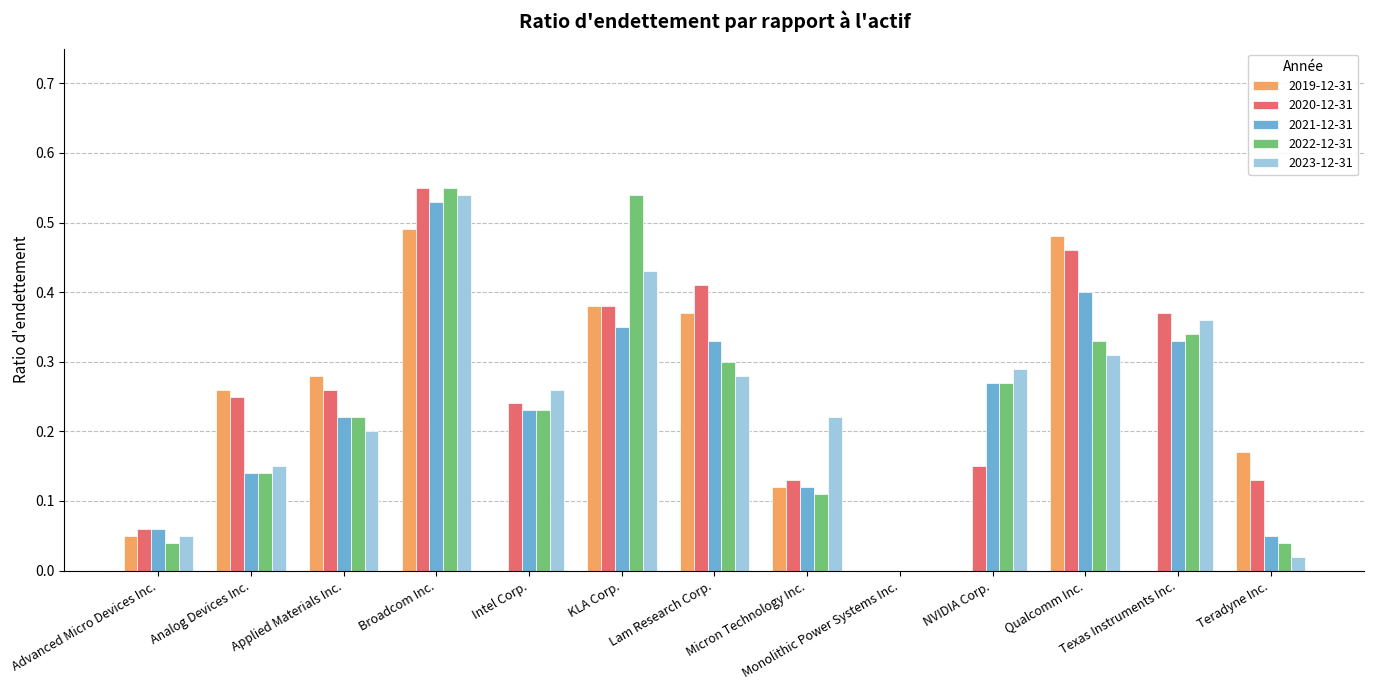

Is the value of 2022-12-31 at Lam Research Corp. greater than the value of 2021-12-31 at KLA Corp.?

No